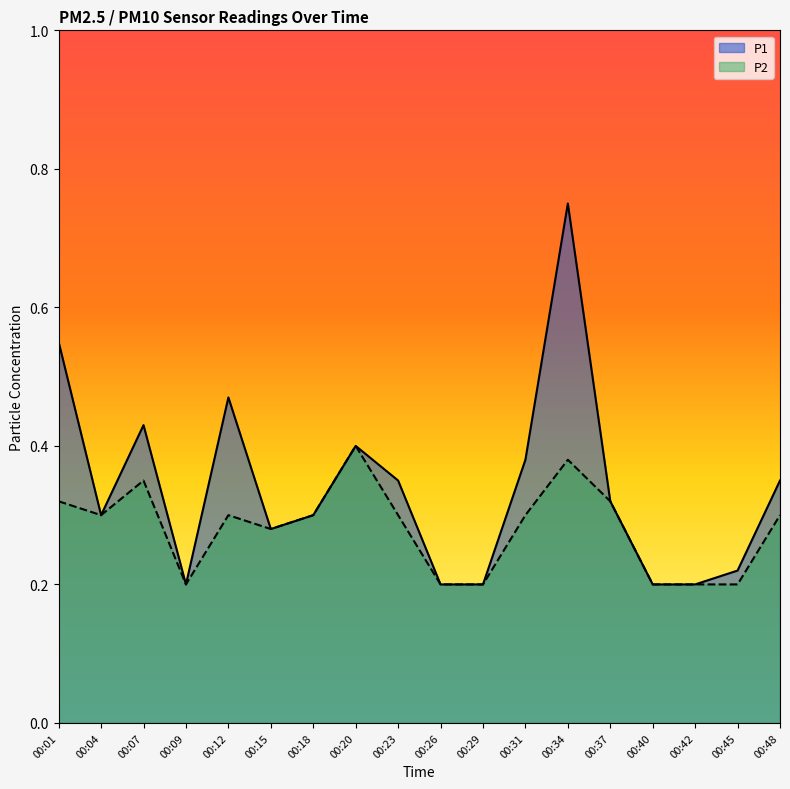

What is the approximate value of P2 at 00:15?

0.3